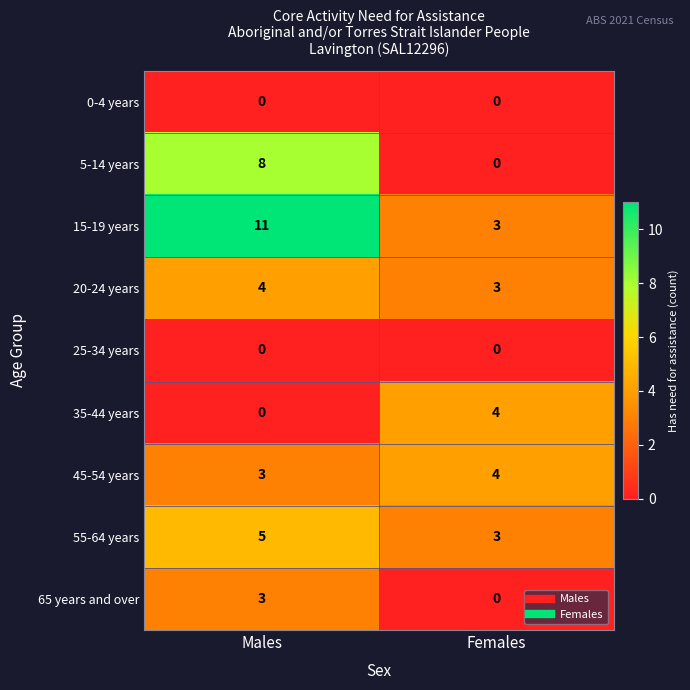

At which label is 45-54 years closest to 3?

Males